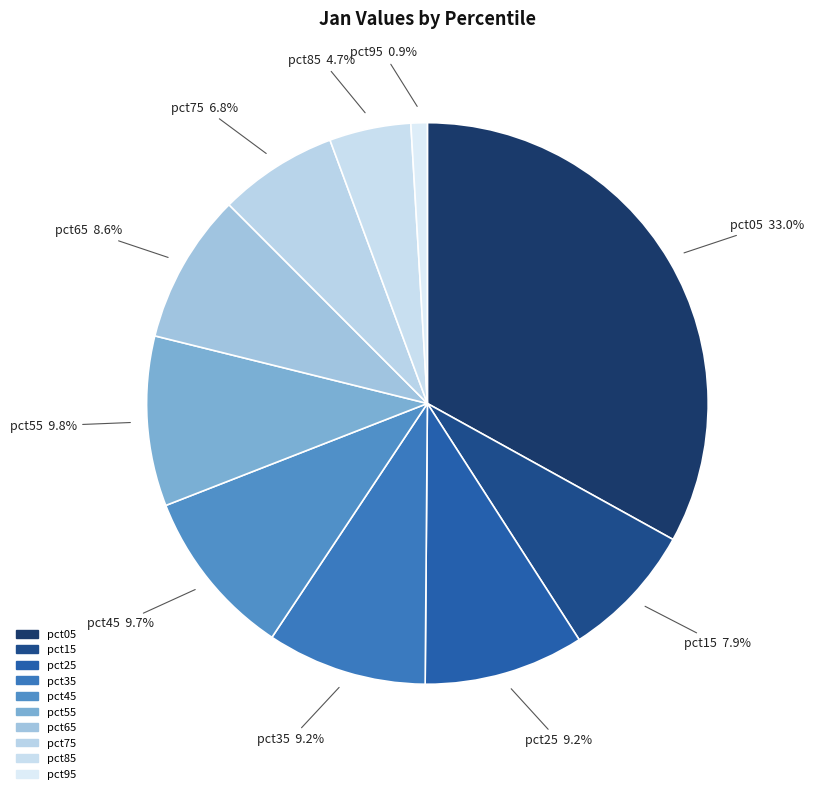

What is the total percentage of pct65 and pct15?

16.5%